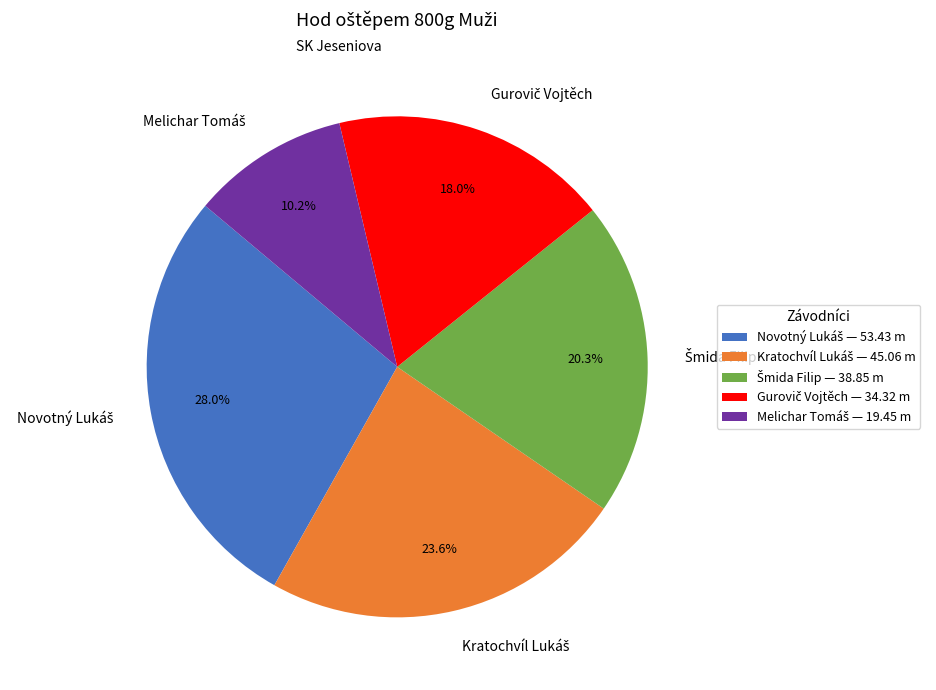

Does any single category account for the majority?

No